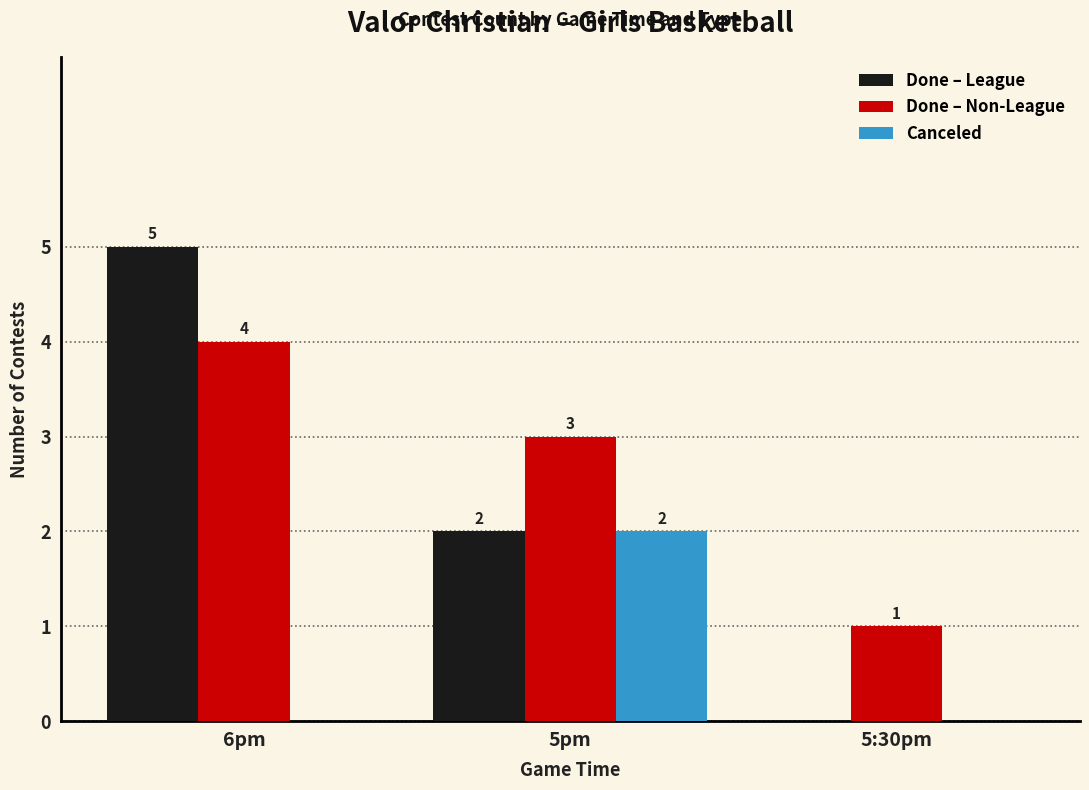

At which category is the sum across all series the highest?

6pm